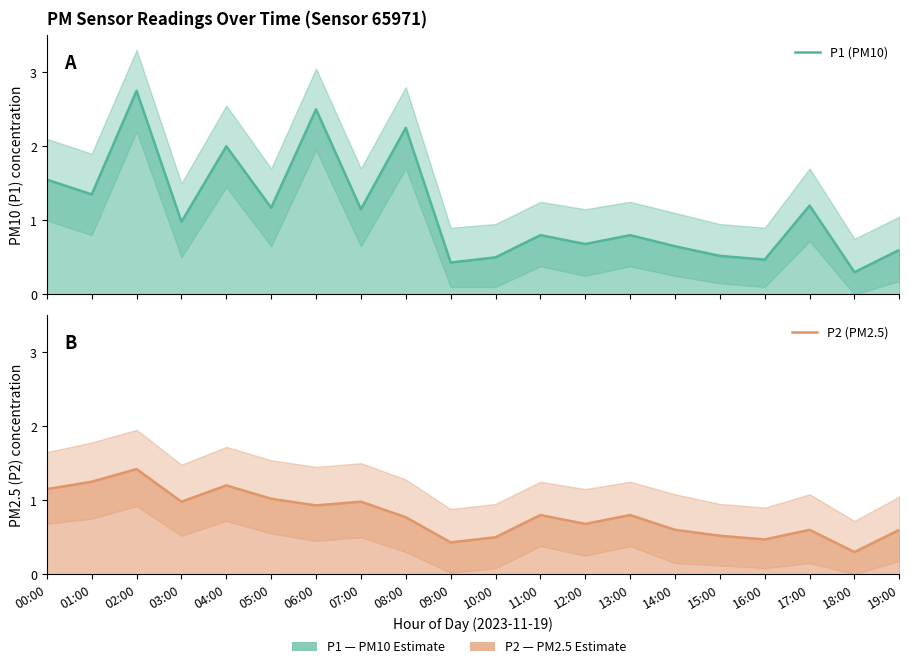

Which series has the largest range (max minus min)?

P1 (PM10)